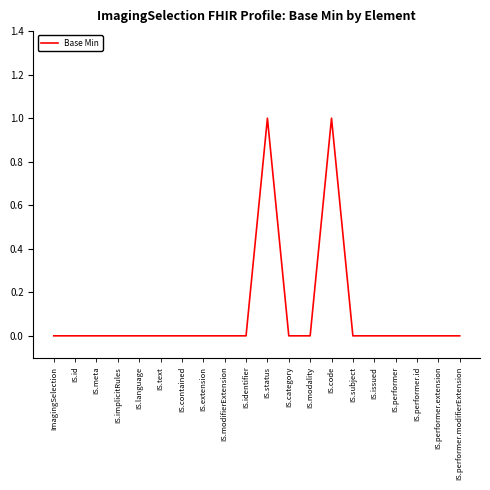

What position from the left is IS.modifierExtension?

9